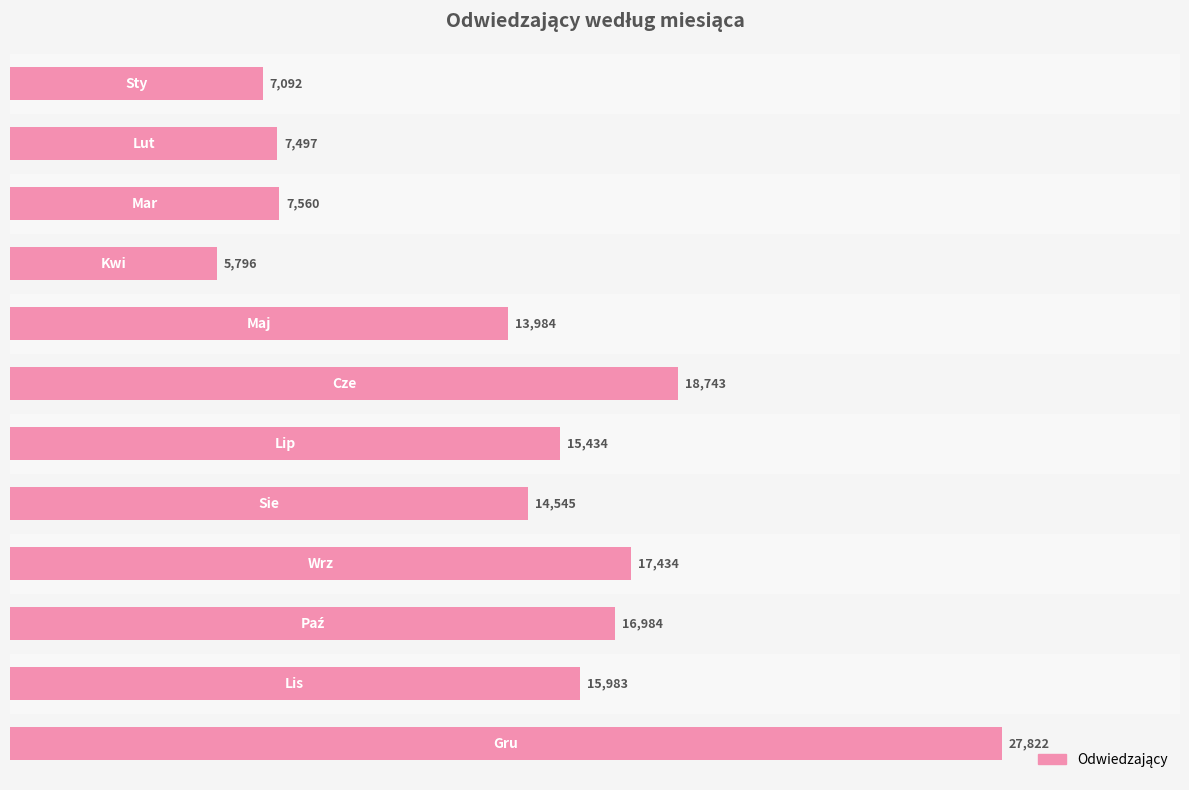

What is the greatest value displayed?

27822